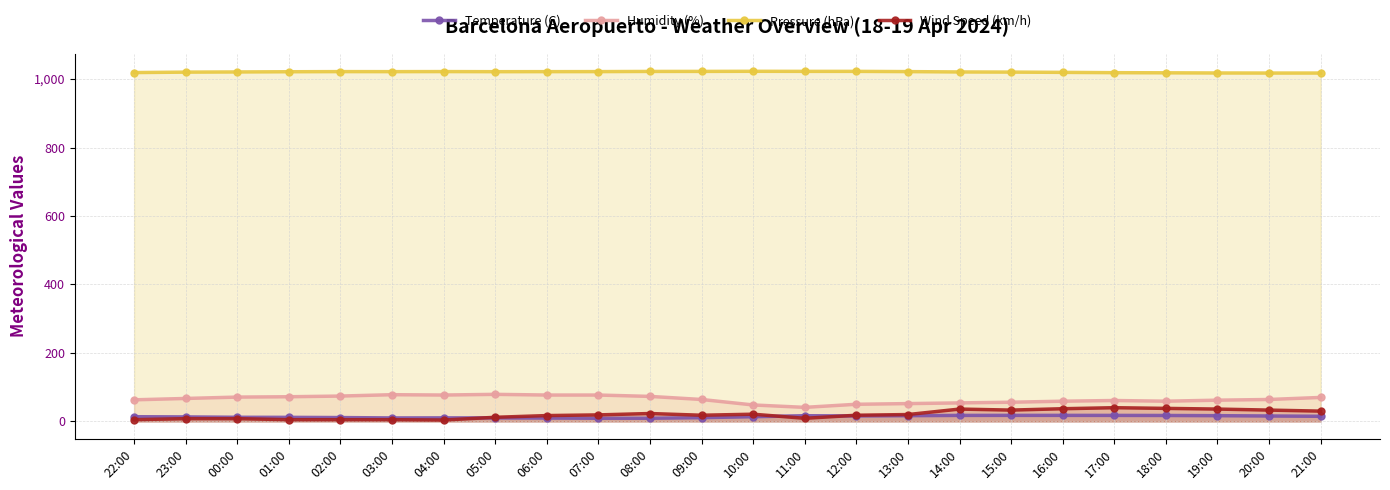

Is it true that Pressure (hPa) equals 256.3 at 19:00?

False